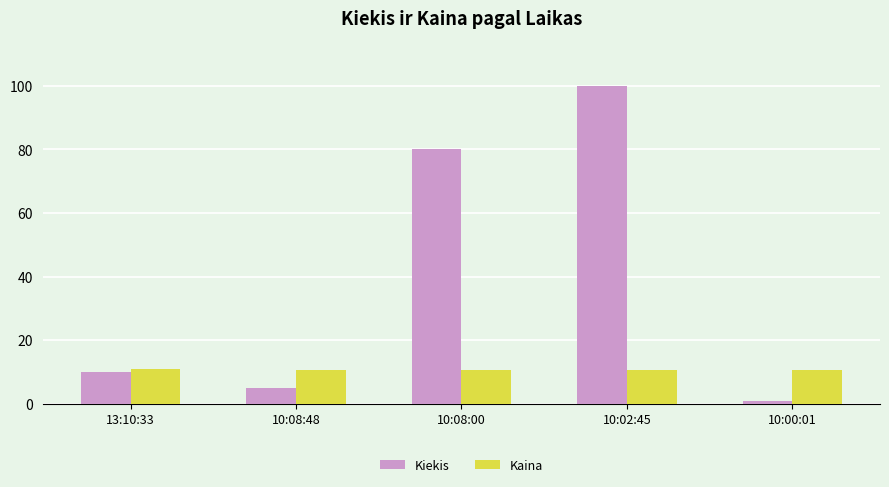

Rank the series at 10:00:01 from lowest to highest value.

Kiekis, Kaina